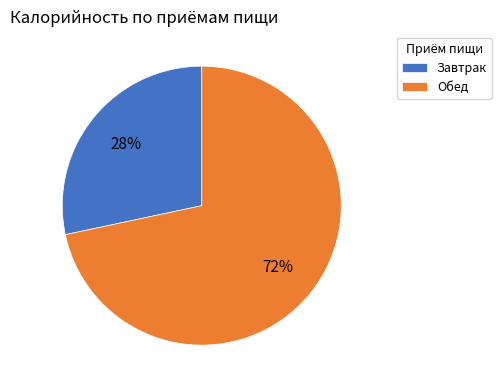

What is the majority slice?

Обед